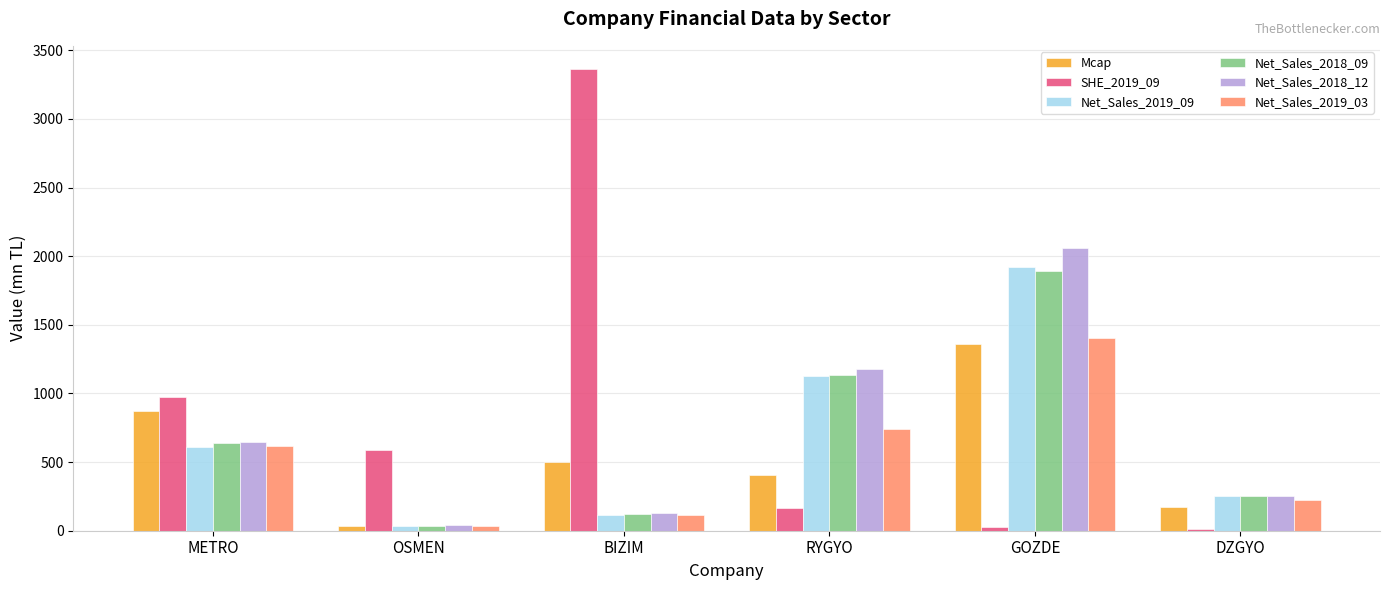

Which series has the widest spread of values?

SHE_2019_09